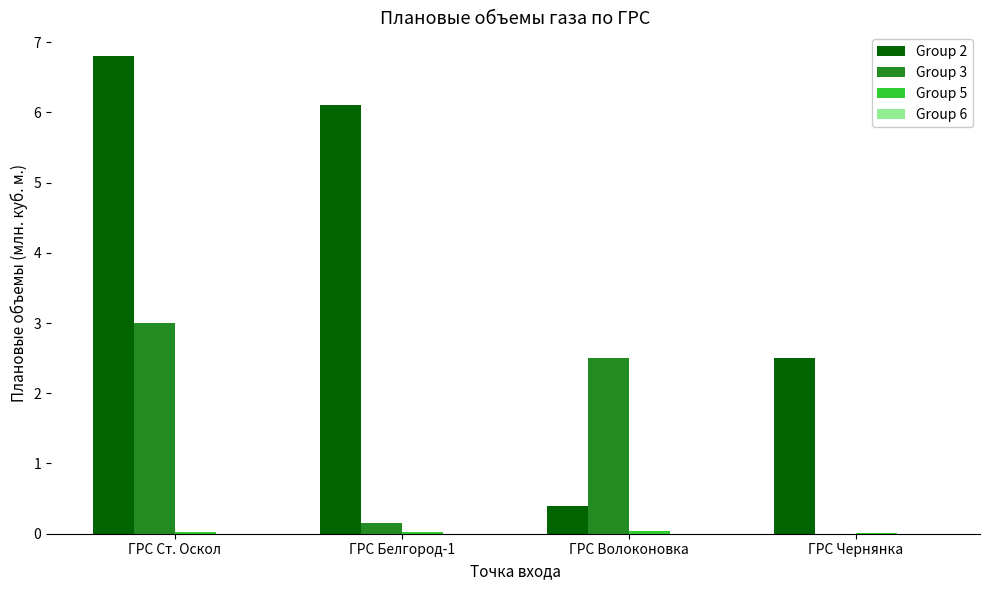

Is the value of Group 2 at ГРС Ст. Оскол greater than the value of Group 3 at ГРС Чернянка?

Yes